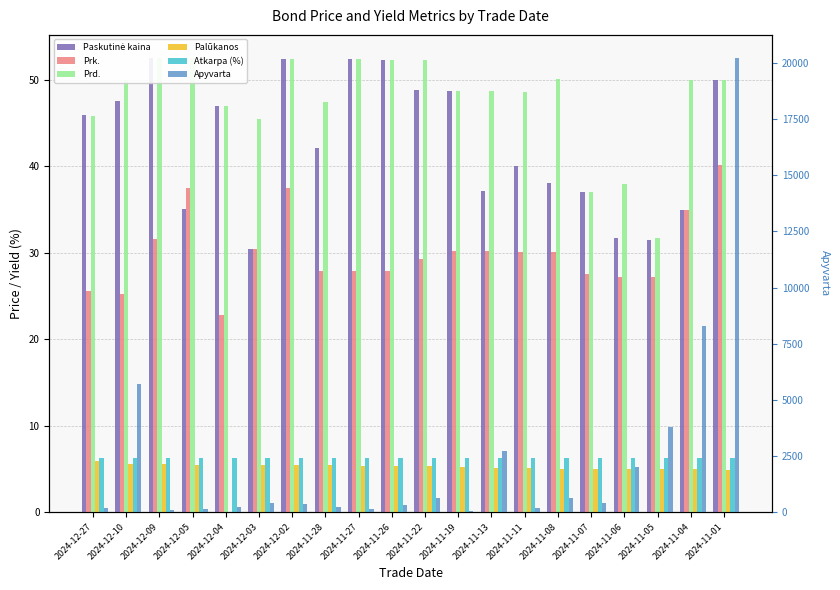

Reading left to right, what are all the values shown in this chart?

Paskutinė kaina: 2024-12-27=45.9	2024-12-10=47.5	2024-12-09=52.5	2024-12-05=35.0	2024-12-04=47.0	2024-12-03=30.4	2024-12-02=52.4	2024-11-28=42.1	2024-11-27=52.3	2024-11-26=52.3	2024-11-22=48.8	2024-11-19=48.7	2024-11-13=37.1	2024-11-11=40.1	2024-11-08=38.0	2024-11-07=37.0	2024-11-06=31.7	2024-11-05=31.4	2024-11-04=34.9	2024-11-01=49.9
Prk.: 2024-12-27=25.6	2024-12-10=25.3	2024-12-09=31.5	2024-12-05=37.5	2024-12-04=22.8	2024-12-03=30.4	2024-12-02=37.4	2024-11-28=27.9	2024-11-27=27.8	2024-11-26=27.8	2024-11-22=29.3	2024-11-19=30.2	2024-11-13=30.2	2024-11-11=30.1	2024-11-08=30.0	2024-11-07=27.5	2024-11-06=27.2	2024-11-05=27.1	2024-11-04=34.9	2024-11-01=40.1
Prd.: 2024-12-27=45.8	2024-12-10=50.0	2024-12-09=52.5	2024-12-05=52.5	2024-12-04=47.0	2024-12-03=45.4	2024-12-02=52.4	2024-11-28=47.4	2024-11-27=52.3	2024-11-26=52.3	2024-11-22=52.3	2024-11-19=48.7	2024-11-13=48.7	2024-11-11=48.6	2024-11-08=50.0	2024-11-07=37.0	2024-11-06=38.0	2024-11-05=31.7	2024-11-04=49.9	2024-11-01=49.9
Palūkanos: 2024-12-27=5.9	2024-12-10=5.6	2024-12-09=5.5	2024-12-05=5.5	2024-12-04=0.0	2024-12-03=5.4	2024-12-02=5.4	2024-11-28=5.4	2024-11-27=5.3	2024-11-26=5.3	2024-11-22=5.3	2024-11-19=5.2	2024-11-13=5.2	2024-11-11=5.1	2024-11-08=5.0	2024-11-07=5.0	2024-11-06=5.0	2024-11-05=4.9	2024-11-04=4.9	2024-11-01=4.9
Atkarpa (%): 2024-12-27=6.2	2024-12-10=6.2	2024-12-09=6.2	2024-12-05=6.2	2024-12-04=6.2	2024-12-03=6.2	2024-12-02=6.2	2024-11-28=6.2	2024-11-27=6.2	2024-11-26=6.2	2024-11-22=6.2	2024-11-19=6.2	2024-11-13=6.2	2024-11-11=6.2	2024-11-08=6.2	2024-11-07=6.2	2024-11-06=6.2	2024-11-05=6.2	2024-11-04=6.2	2024-11-01=6.2
Apyvarta: 2024-12-27=183.5	2024-12-10=5726.7	2024-12-09=105.1	2024-12-05=140.0	2024-12-04=235.0	2024-12-03=393.9	2024-12-02=345.9	2024-11-28=210.3	2024-11-27=157.0	2024-11-26=313.9	2024-11-22=634.1	2024-11-19=48.7	2024-11-13=2744.4	2024-11-11=178.2	2024-11-08=636.6	2024-11-07=400.2	2024-11-06=2020.6	2024-11-05=3781.8	2024-11-04=8297.7	2024-11-01=20244.4